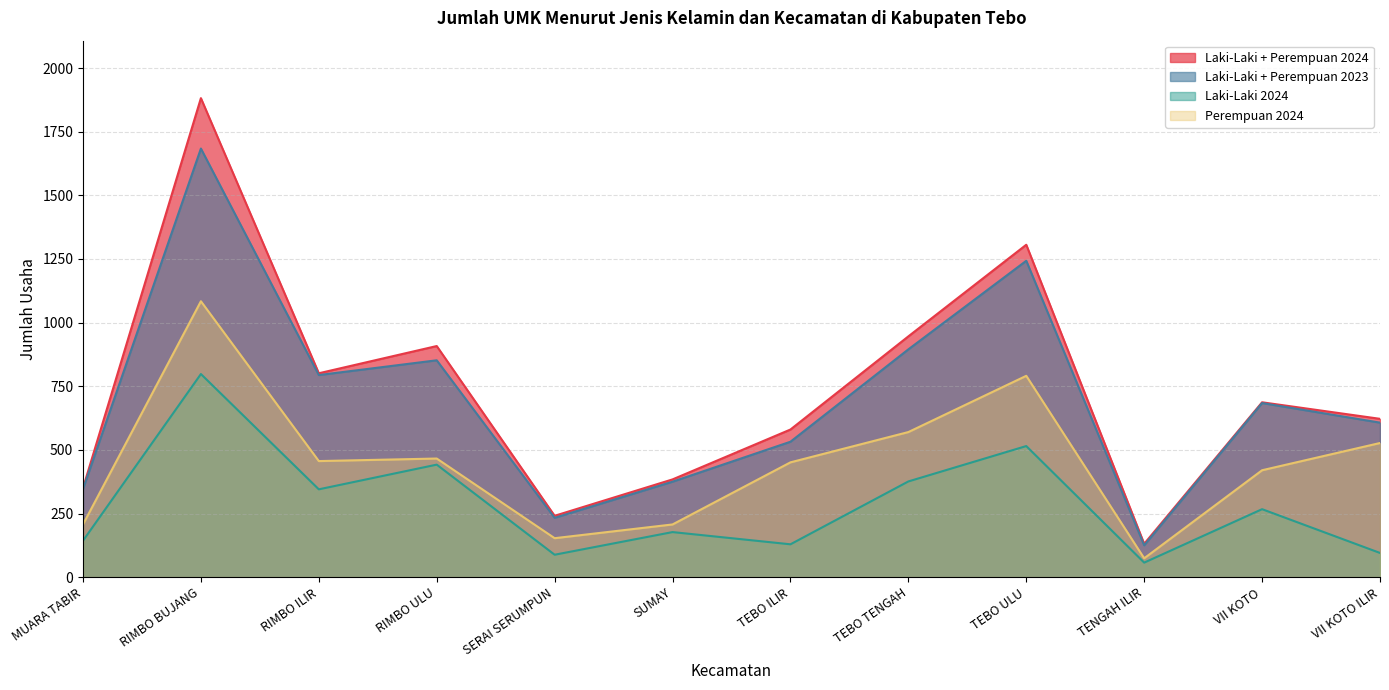

What is the label of the 3rd point from the right?

TENGAH ILIR